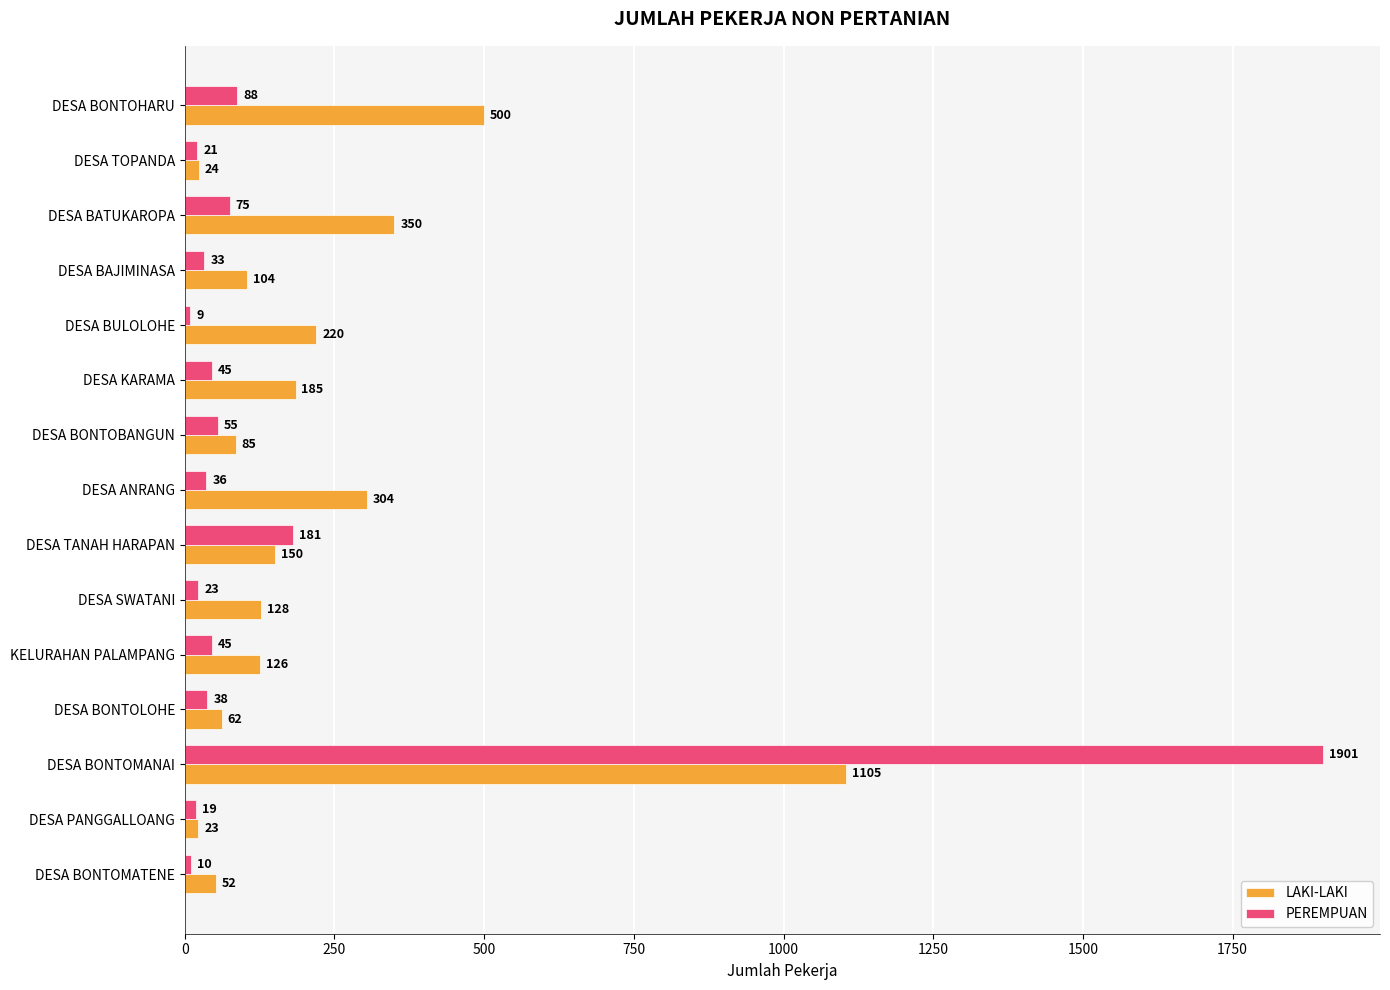

True or false: LAKI-LAKI has a value of 350 at DESA BATUKAROPA.

True